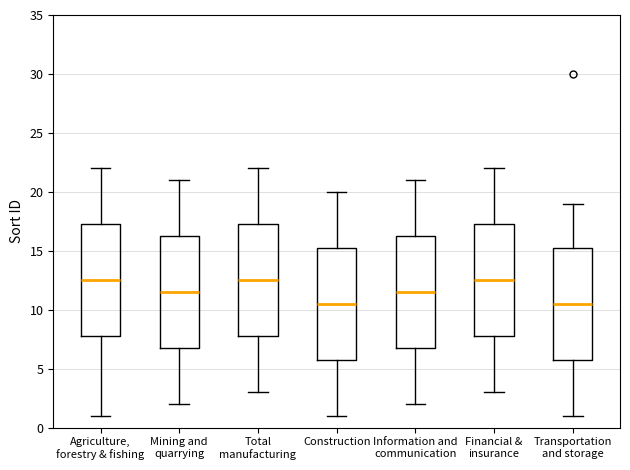

Reading left to right, transcribe this box plot: for each box, give where its median line is, the range the box spans, and where its two whiskers end, as read against the y-axis. The values are not printed on the chart, so give them approximately, as read against the axis.

Agriculture, forestry & fishing: median 12.5, box 8.0 to 17.5, whiskers 1.0 to 22.0
Mining and quarrying: median 11.5, box 7.0 to 16.5, whiskers 2.0 to 21.0
Total manufacturing: median 12.5, box 8.0 to 17.5, whiskers 3.0 to 22.0
Construction: median 10.5, box 6.0 to 15.5, whiskers 1.0 to 20.0
Information and communication: median 11.5, box 7.0 to 16.5, whiskers 2.0 to 21.0
Financial & insurance: median 12.5, box 8.0 to 17.5, whiskers 3.0 to 22.0
Transportation and storage: median 10.5, box 6.0 to 15.5, whiskers 1.0 to 19.0